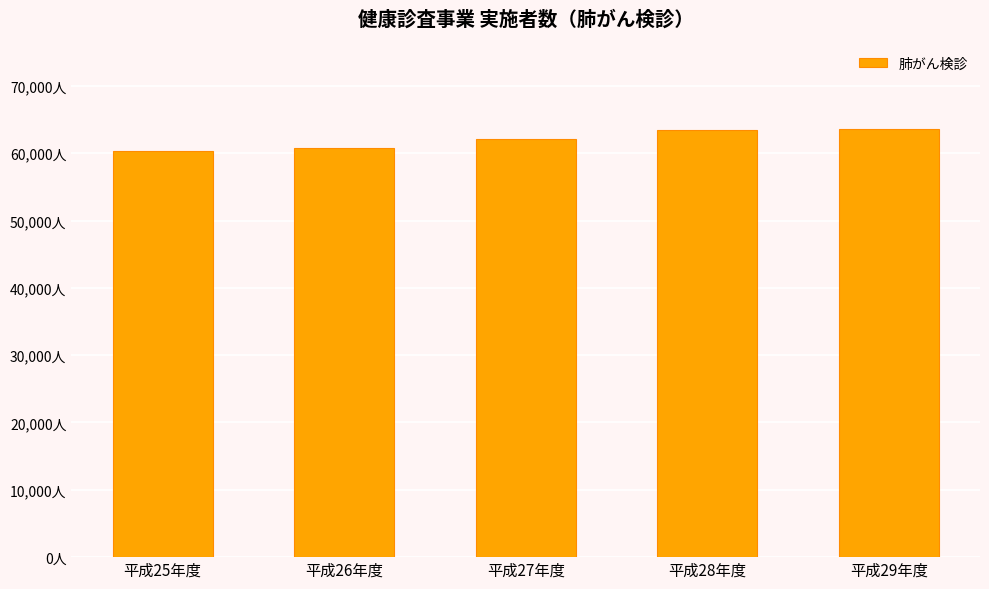

Does the chart contain any negative values?

No